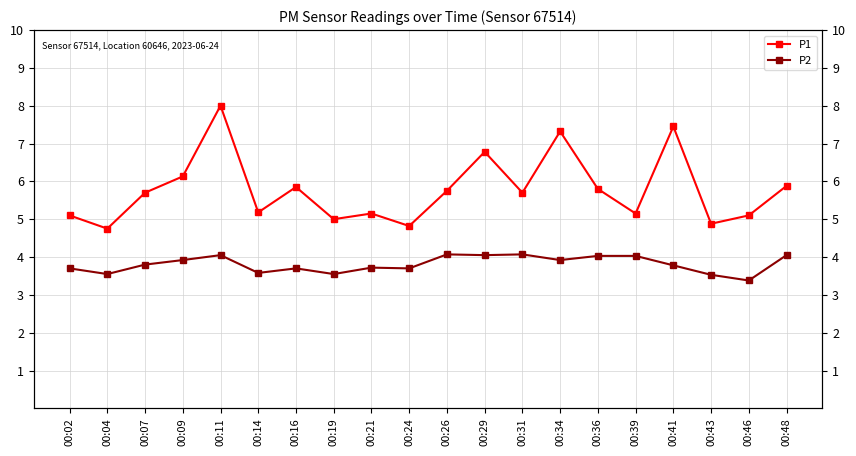

What is the value of the P1 point at the 14th from the left?

7.3